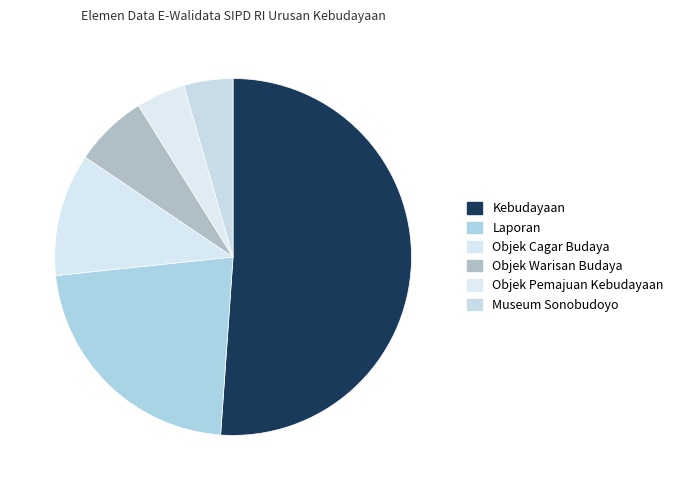

True or false: Objek Cagar Budaya accounts for 11% of the total.

True